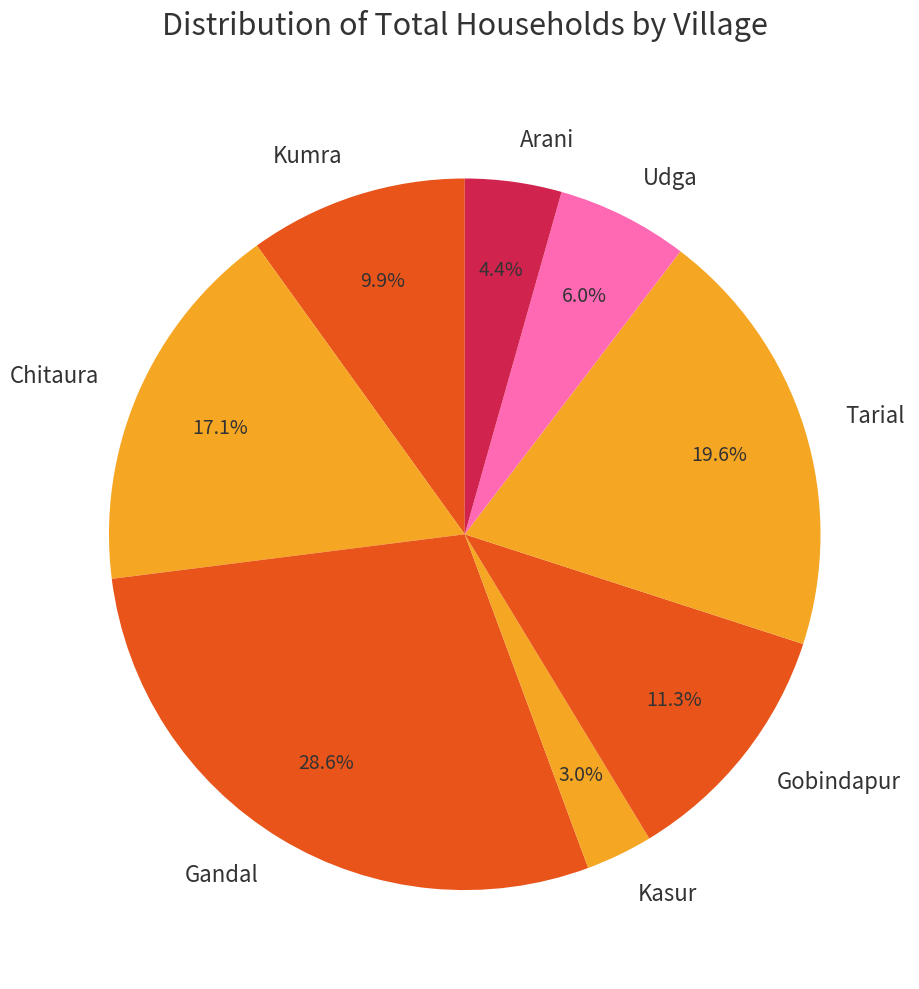

True or false: Tarial accounts for 9% of the total.

False